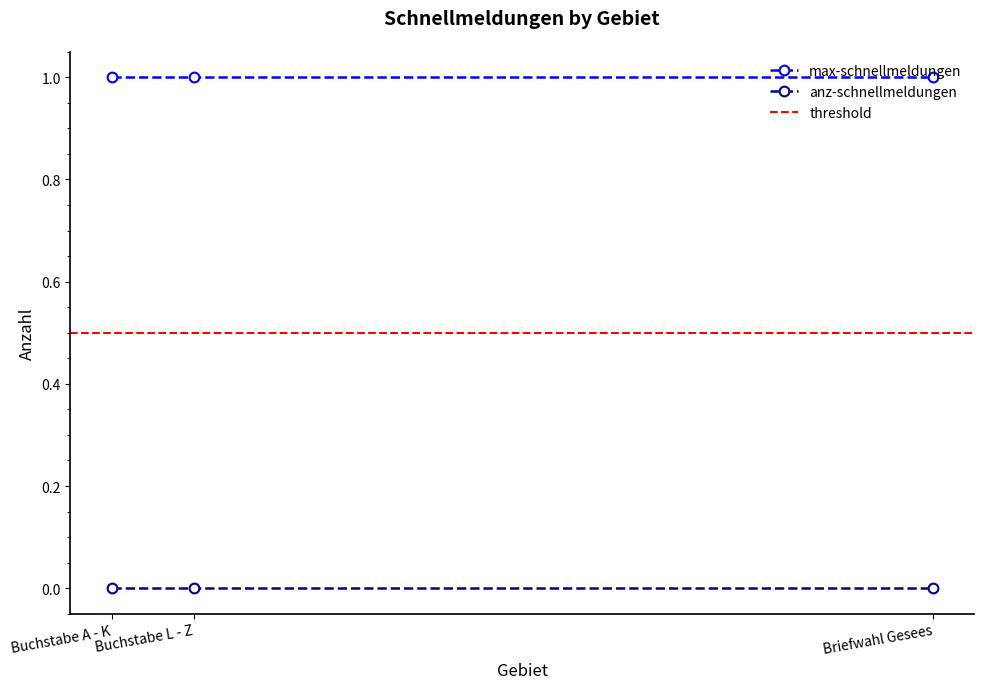

What are all the series names shown in the legend?

max-schnellmeldungen, anz-schnellmeldungen